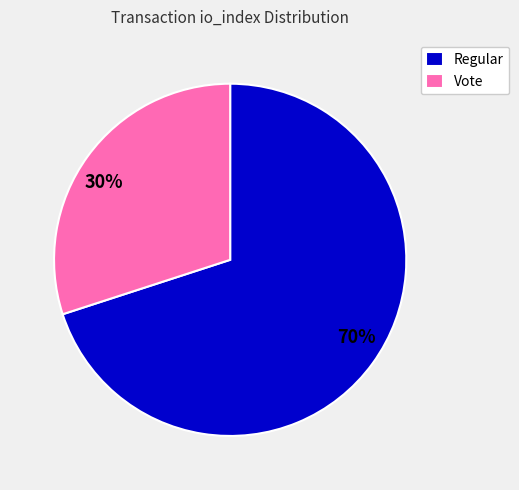

Between 70% and 30%, which is larger?

70%